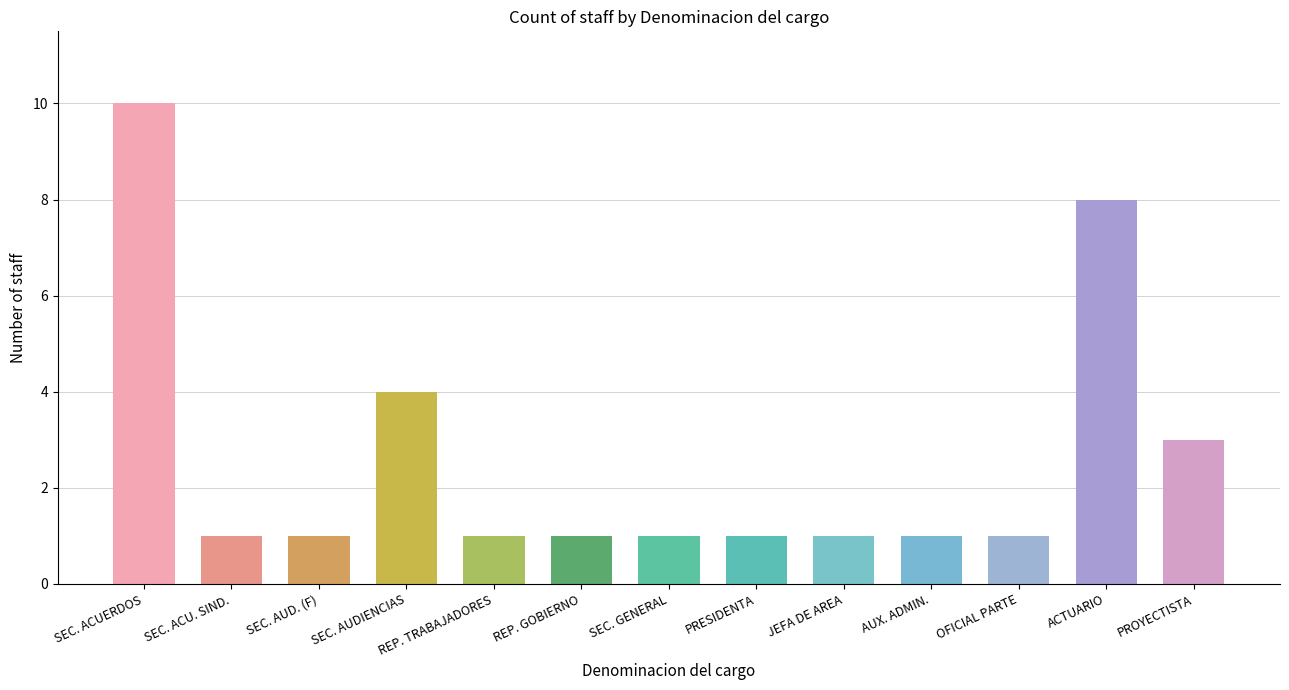

What is the value of the 13th bar from the left?

3